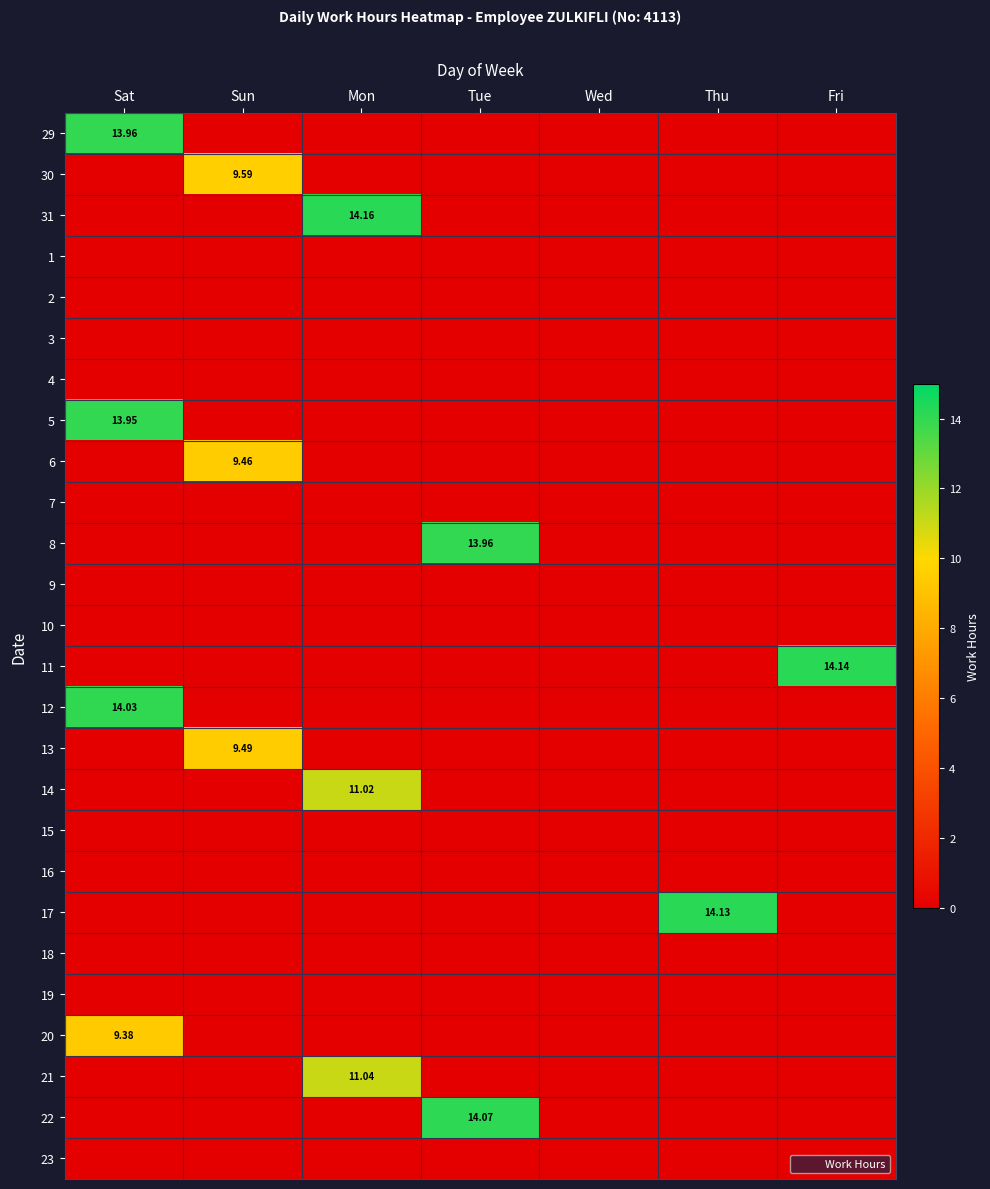

At how many categories does at least one series exceed 13?

5